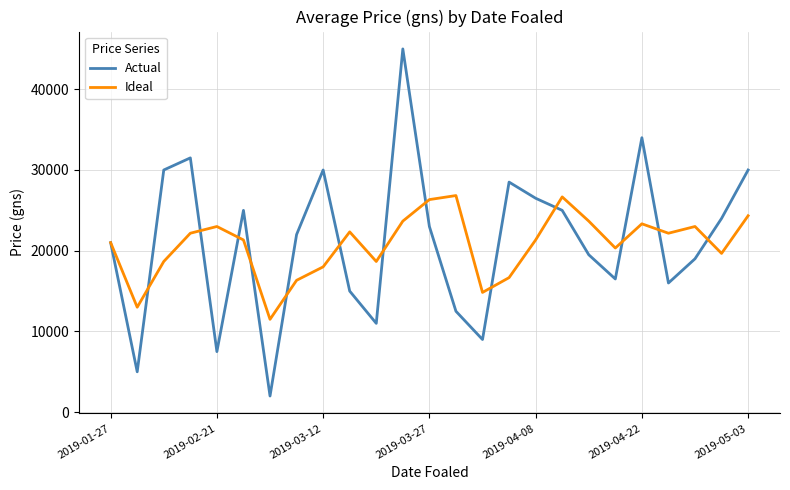

List the series in order of their peak value, lowest first.

Ideal, Actual